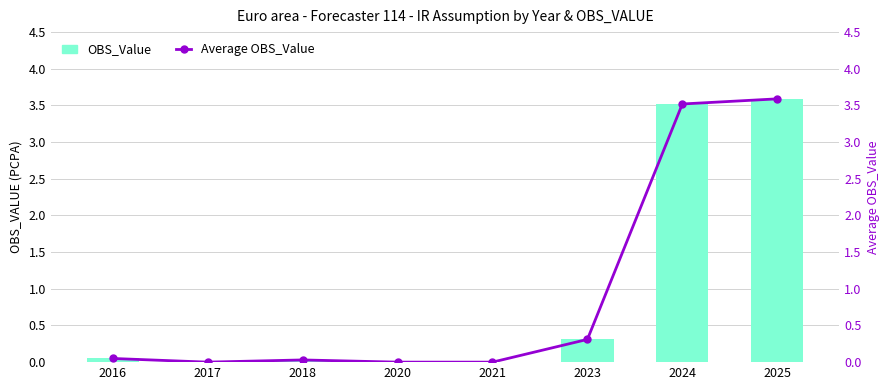

Which label corresponds to the largest value in the chart?

2025